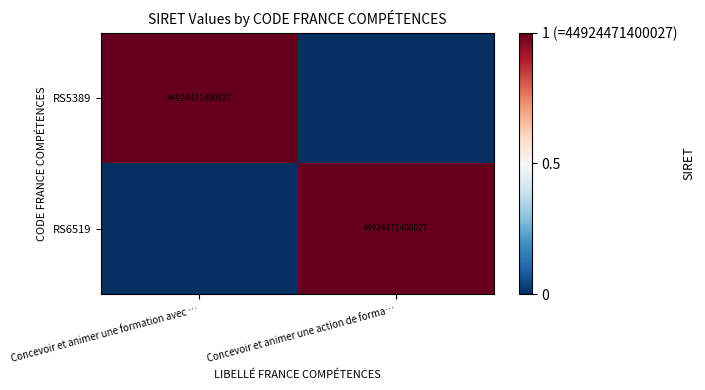

What is the maximum value shown in the chart?

1